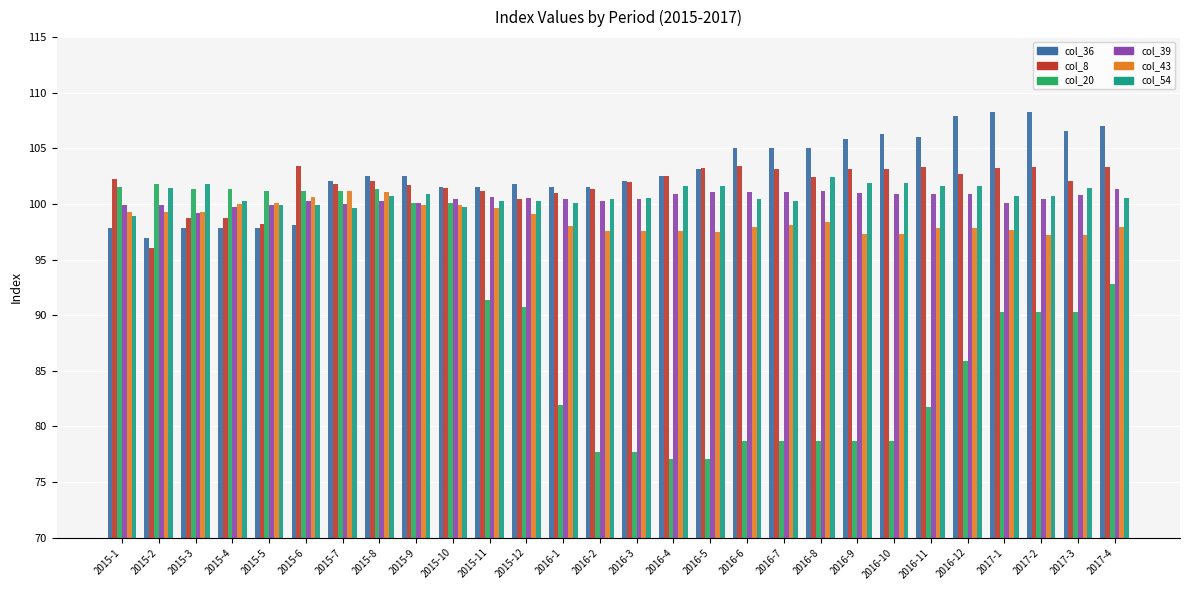

Which series has the widest spread of values?

col_20